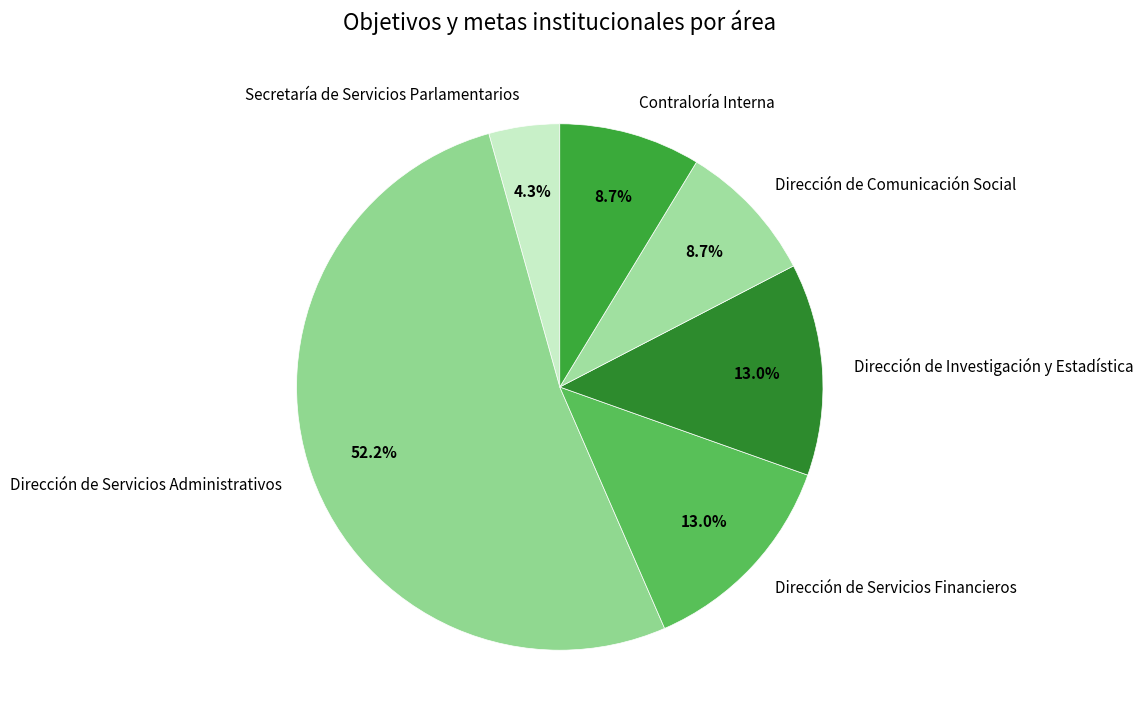

How many slices are in this pie chart?

6